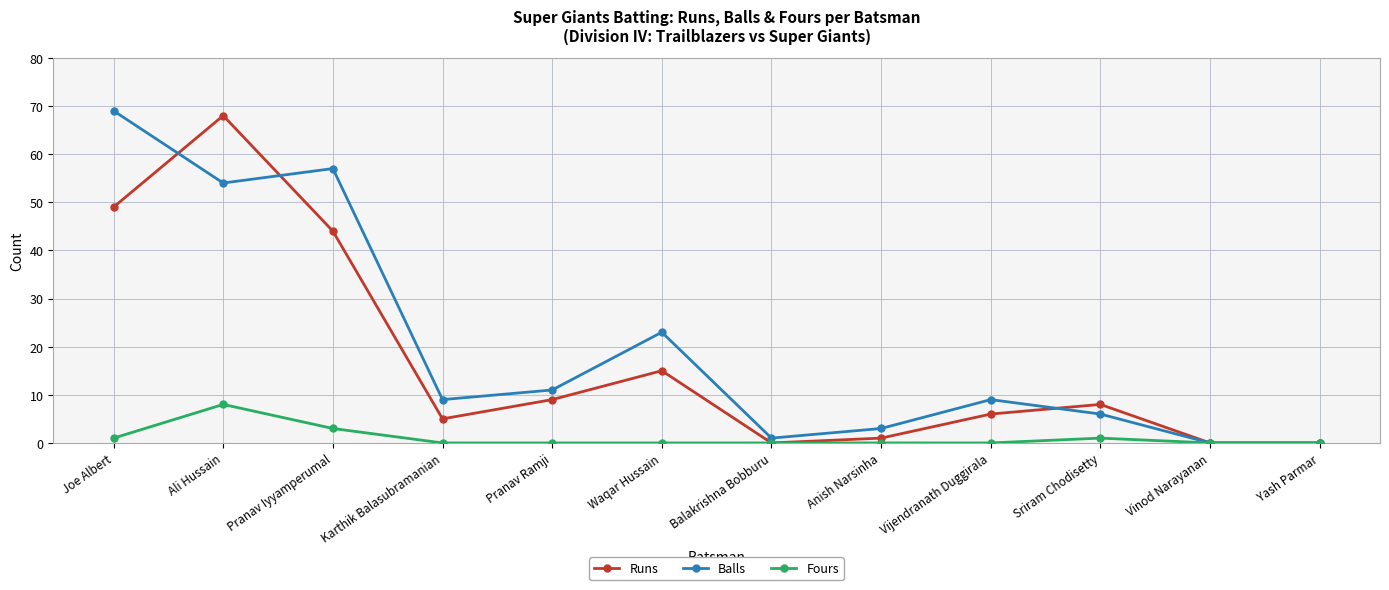

Read the Balls value at Pranav Ramji, to the nearest 5.

10